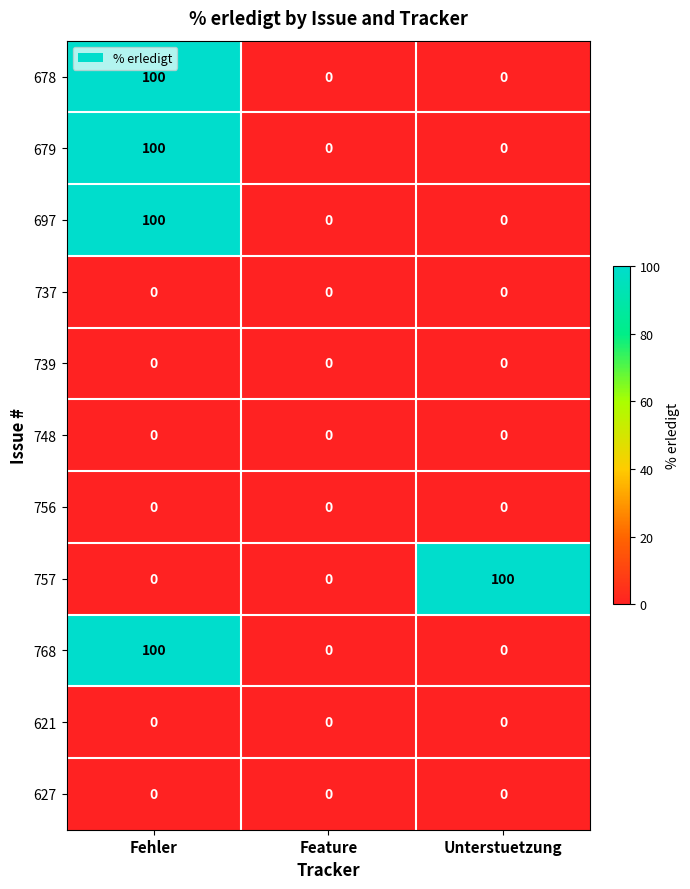

How many 768 values are between 0 and 100?

3